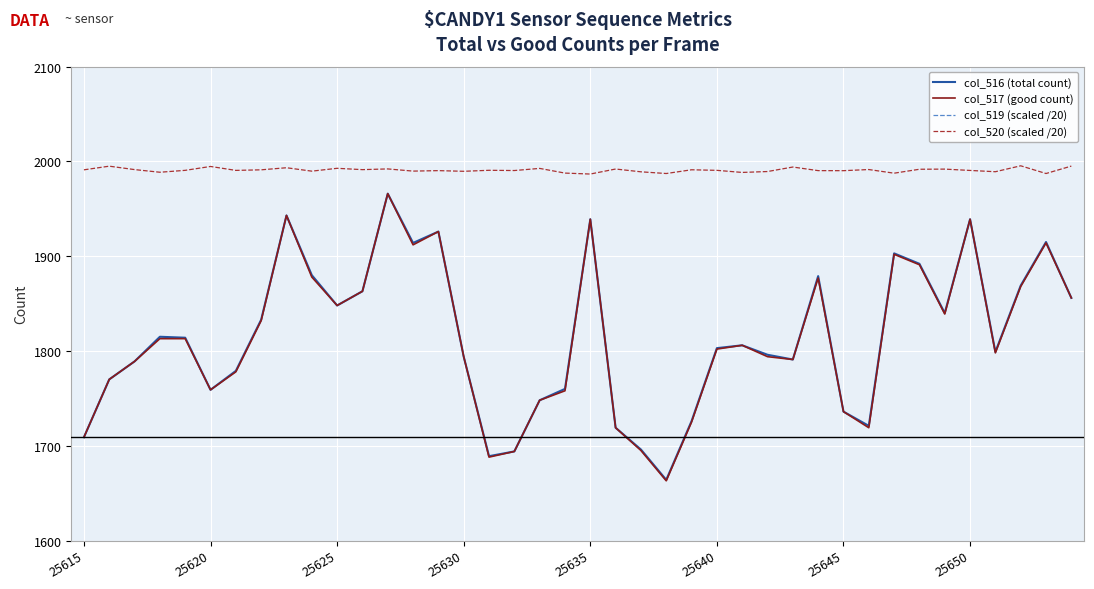

True or false: col_517 (good count) and col_520 (scaled /20) intersect in this chart.

False